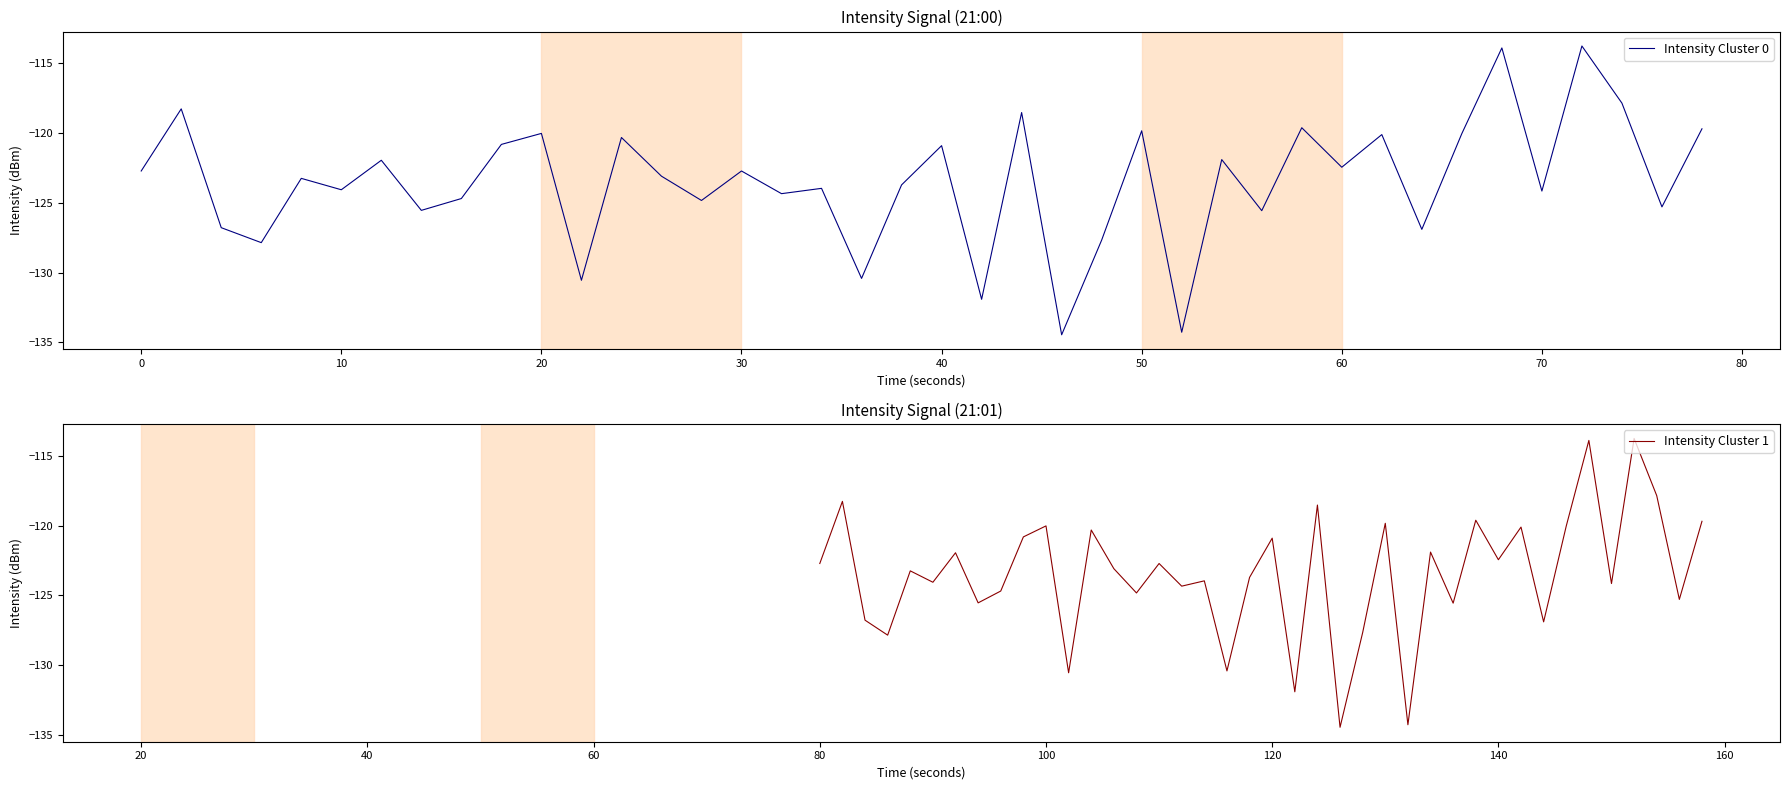

The value of Intensity Cluster 0 at 70 is -45.2. True or false?

False